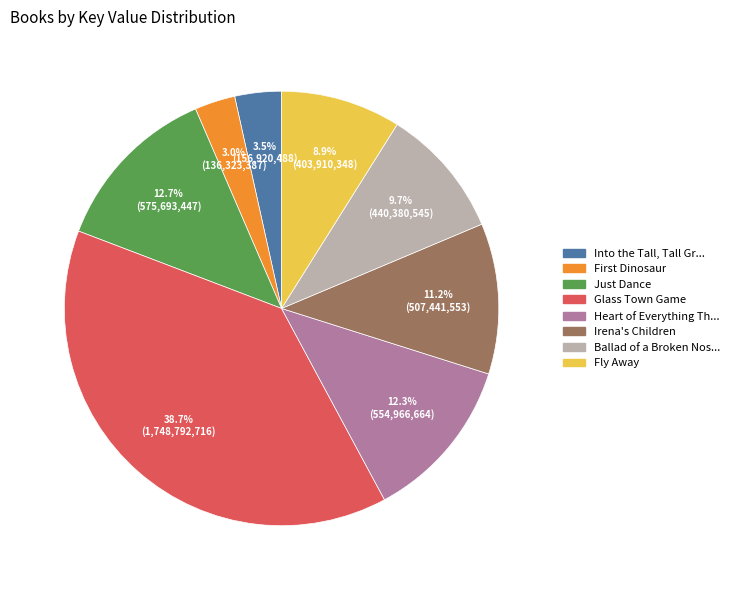

Is there any slice that represents more than half of the pie?

No